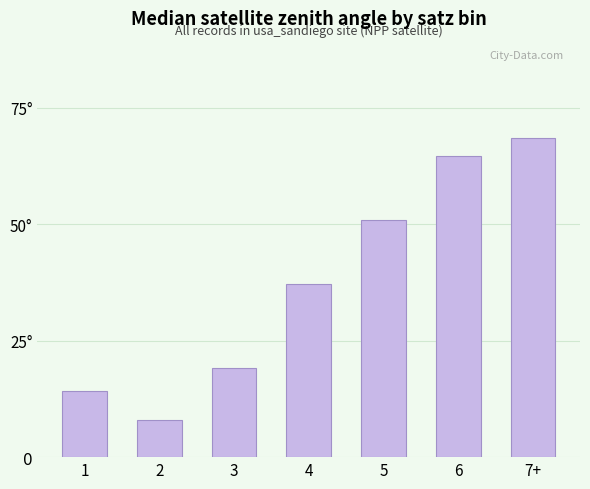

Is it true that the value at 4 is 54.8?

False